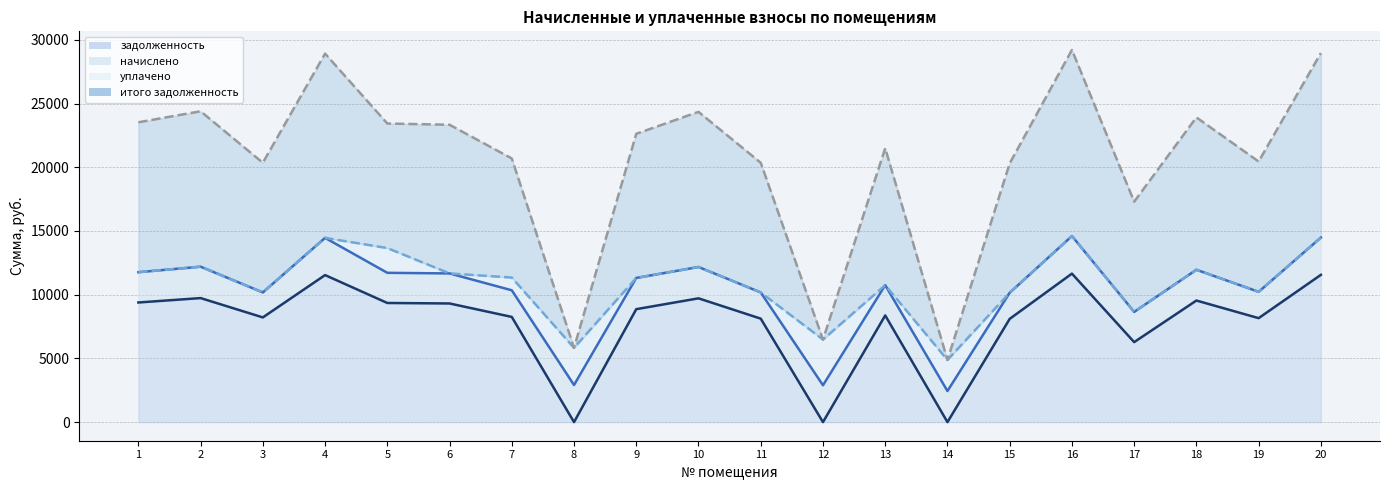

What is the total value across all series at 7?

20691.6